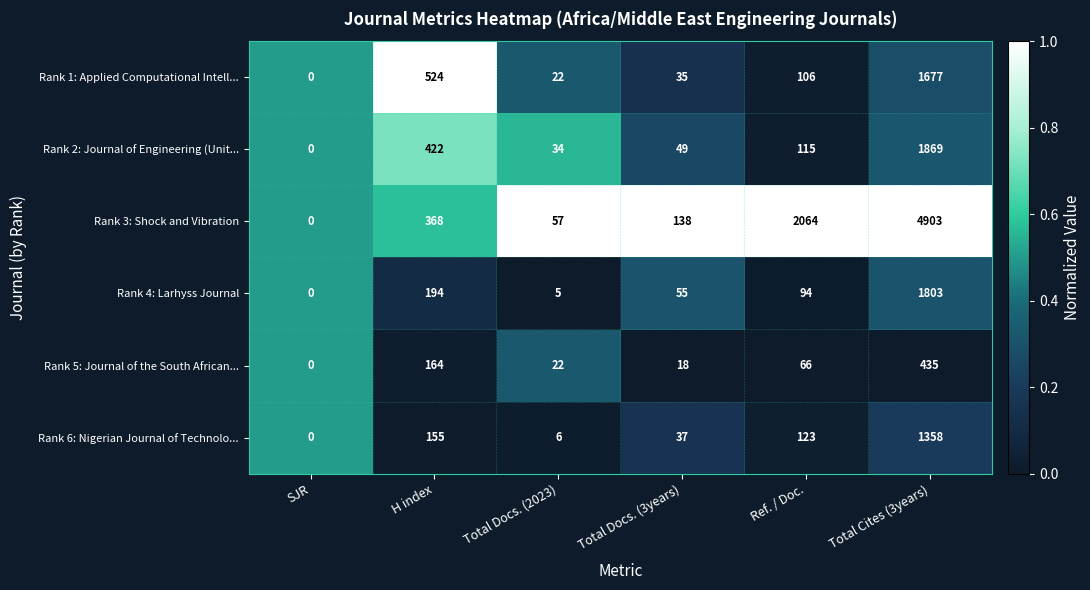

How many data points does each series have?

6